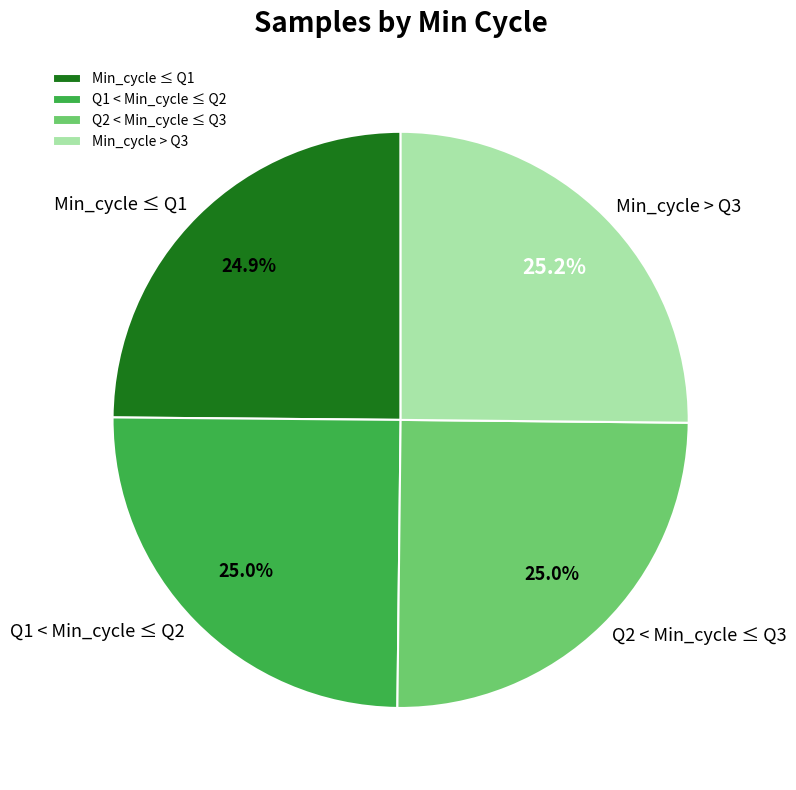

Approximately how many times larger is the value at Min_cycle > Q3 compared to Min_cycle ≤ Q1?

1.0